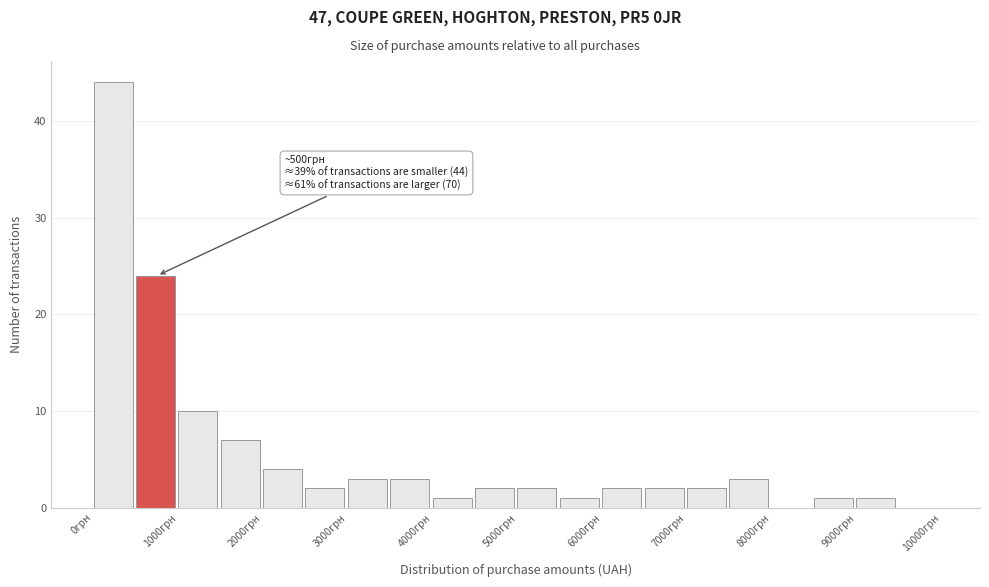

Which range on the x-axis has the tallest bar?

0 to 500